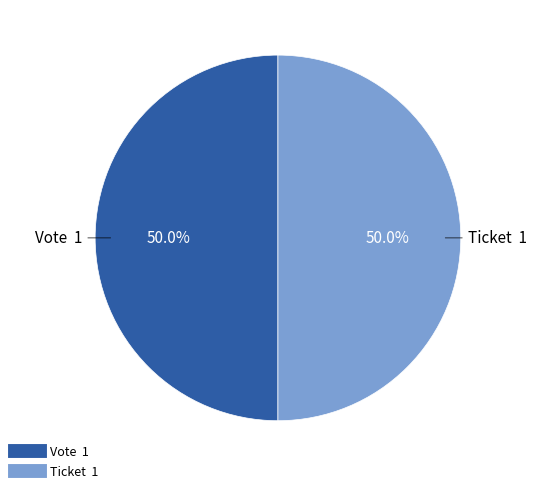

How many slices are in this pie chart?

2